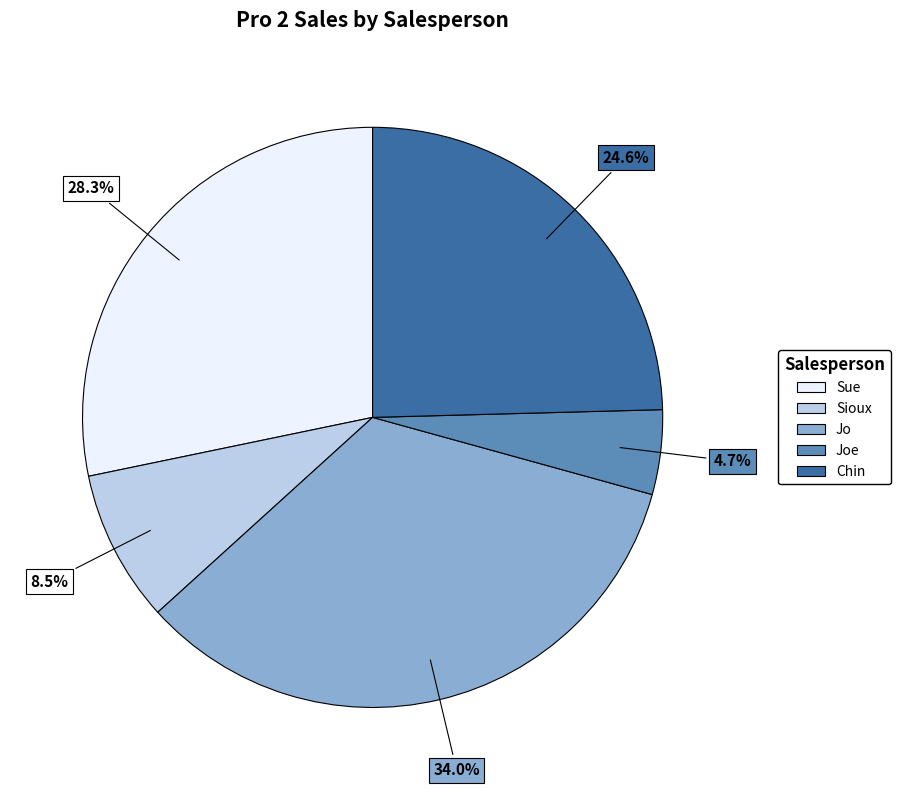

Is there a majority slice in this chart?

No